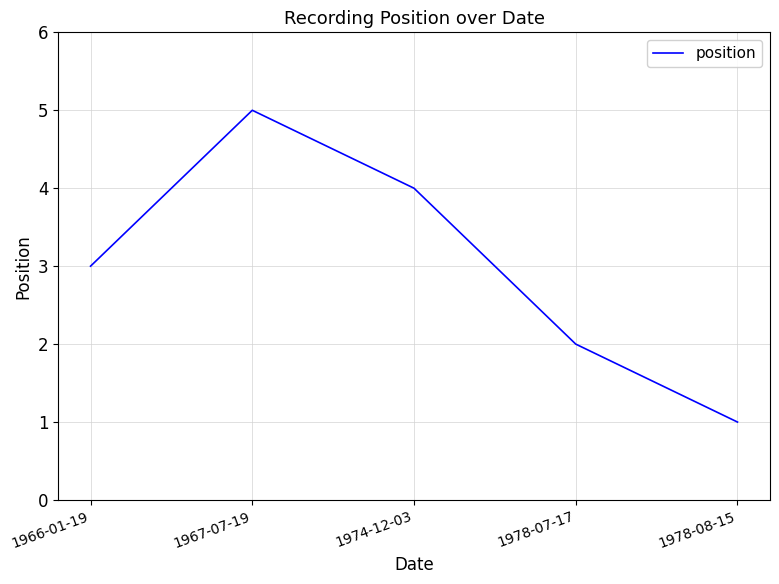

Reading left to right, transcribe all the data shown in this chart.

3	5	4	2	1